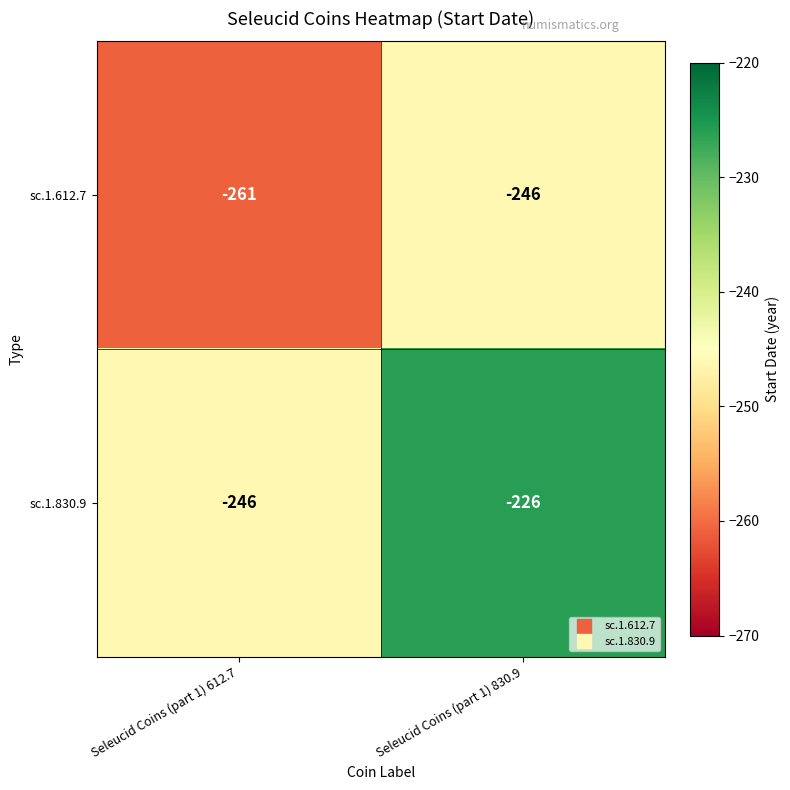

Where is sc.1.612.7 nearest to the value -253?

Seleucid Coins (part 1) 830.9